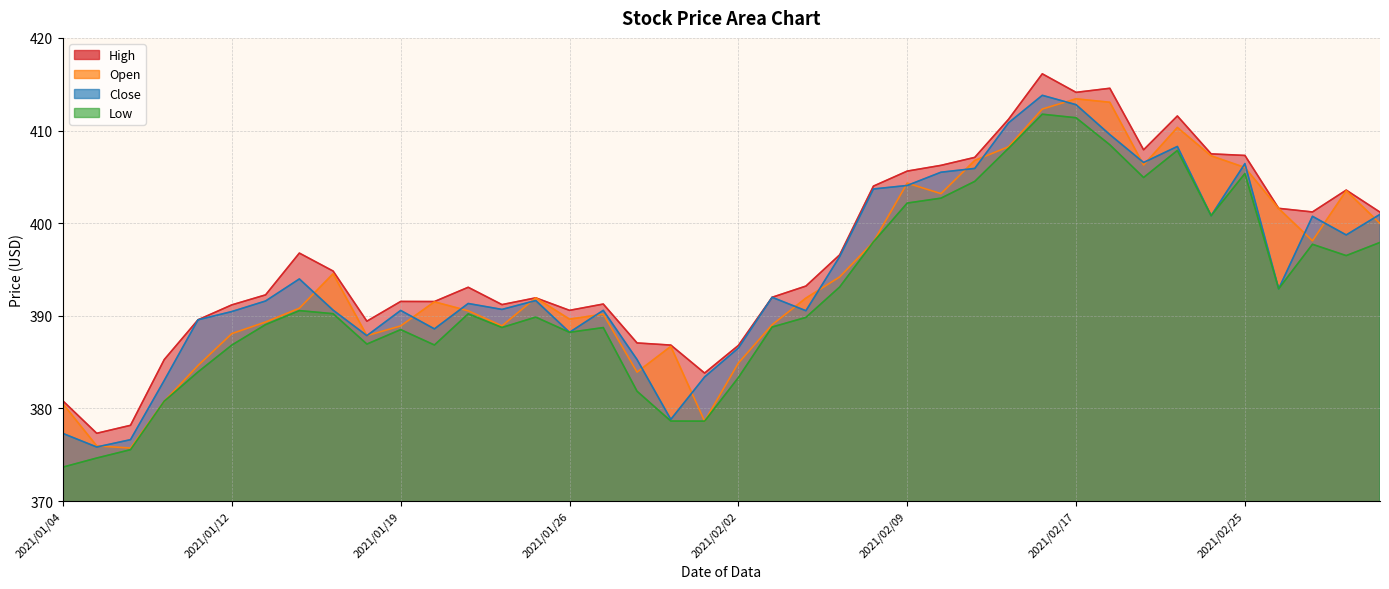

Where is Open nearest to the value 394?

2021/02/05